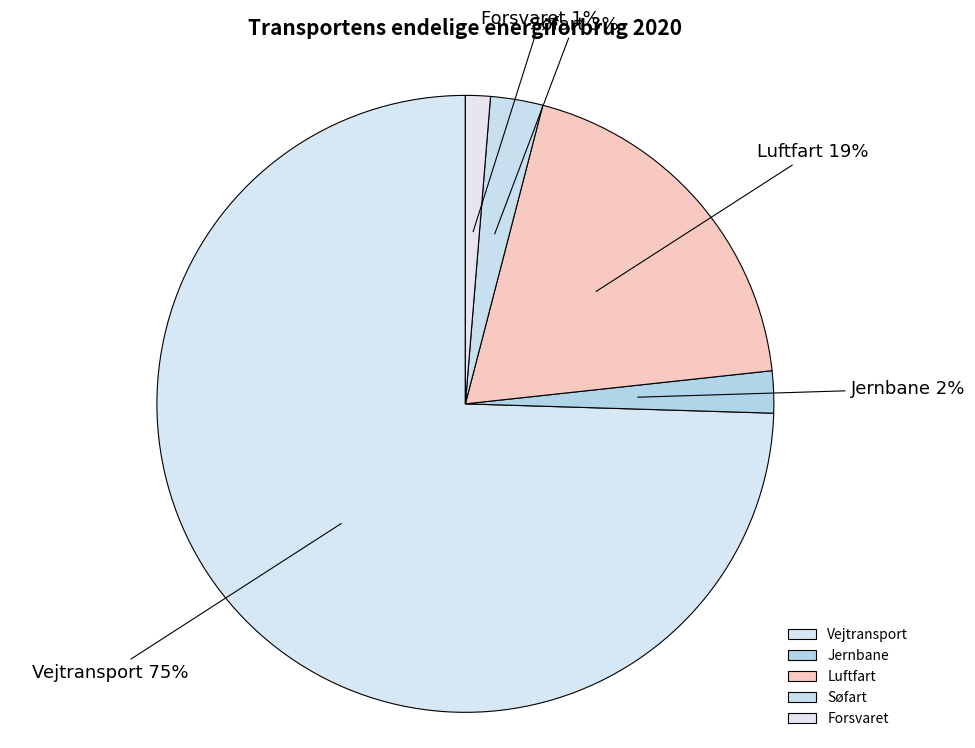

What is the smallest slice in the pie chart?

Forsvaret